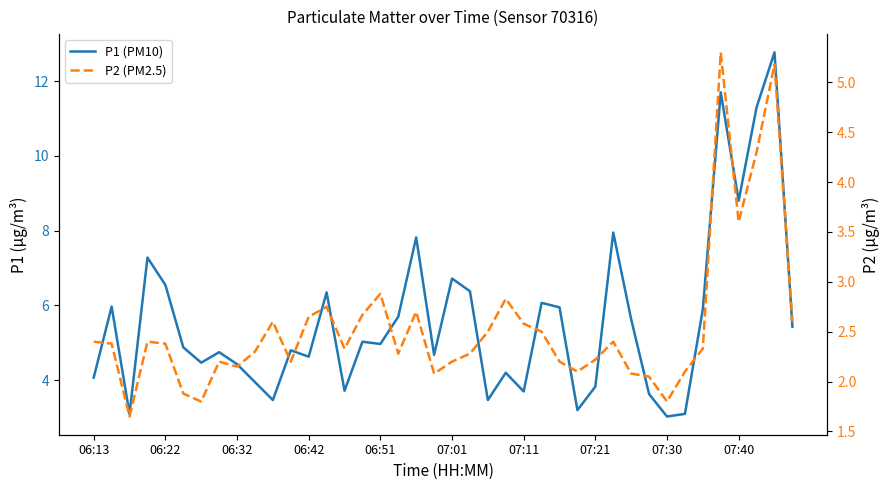

How many interior local peaks does the P2 (PM2.5) series have?

10